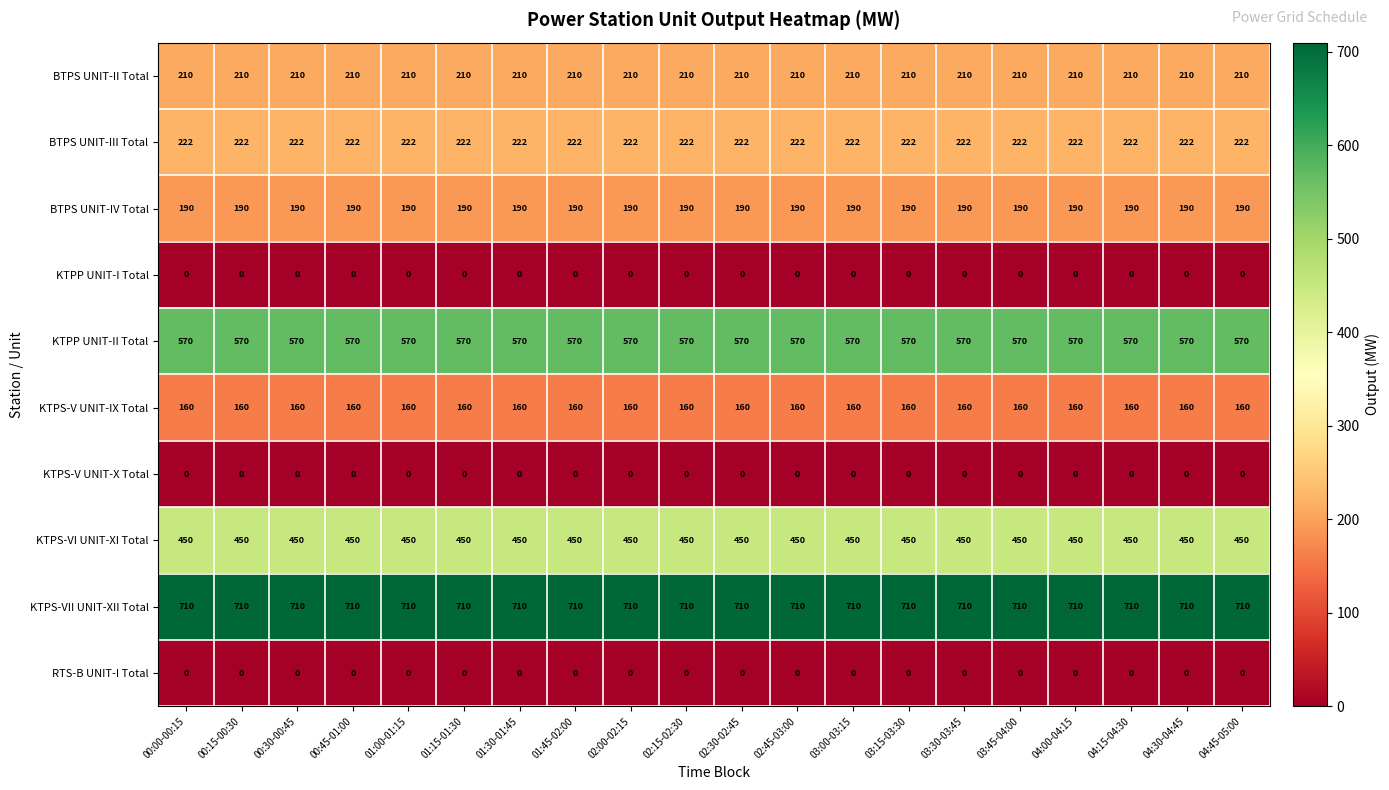

What is the spread (max minus min) of values at 00:30-00:45?

710